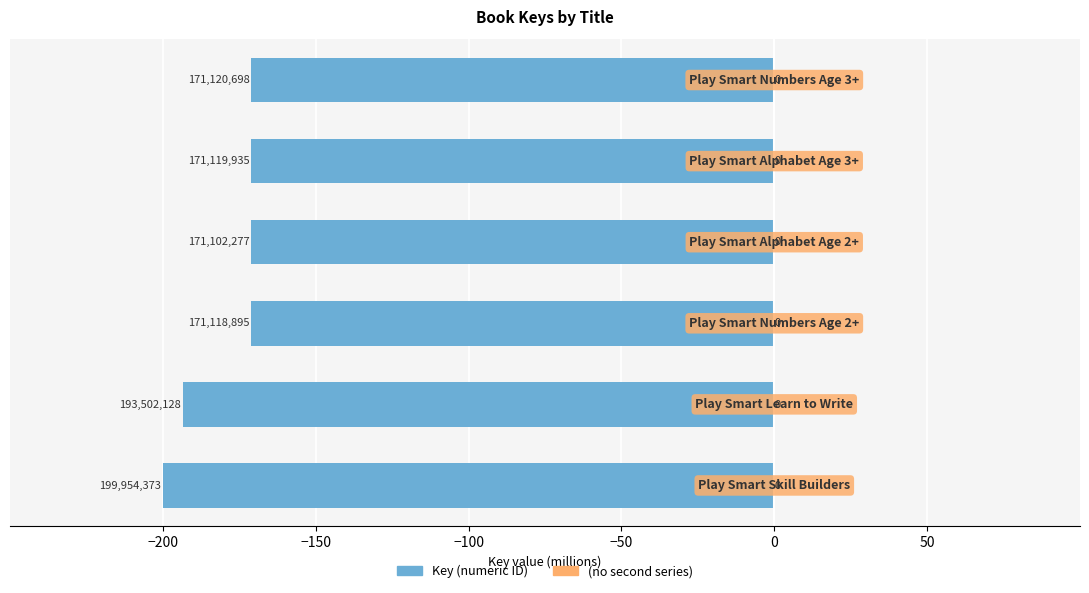

Are the bars horizontal?

Yes